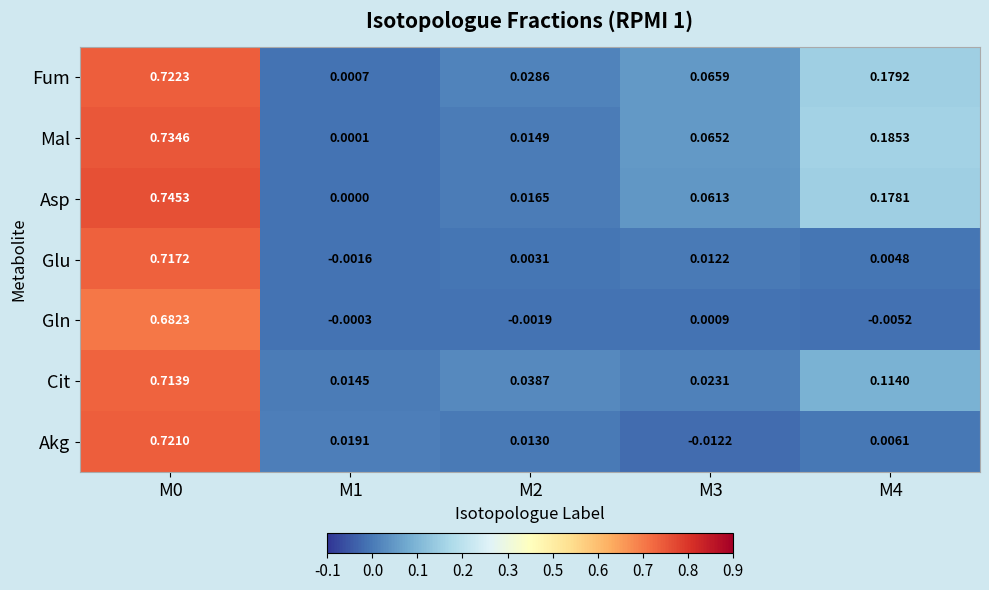

Is the value of Glu at M2 greater than the value of Cit at M4?

No